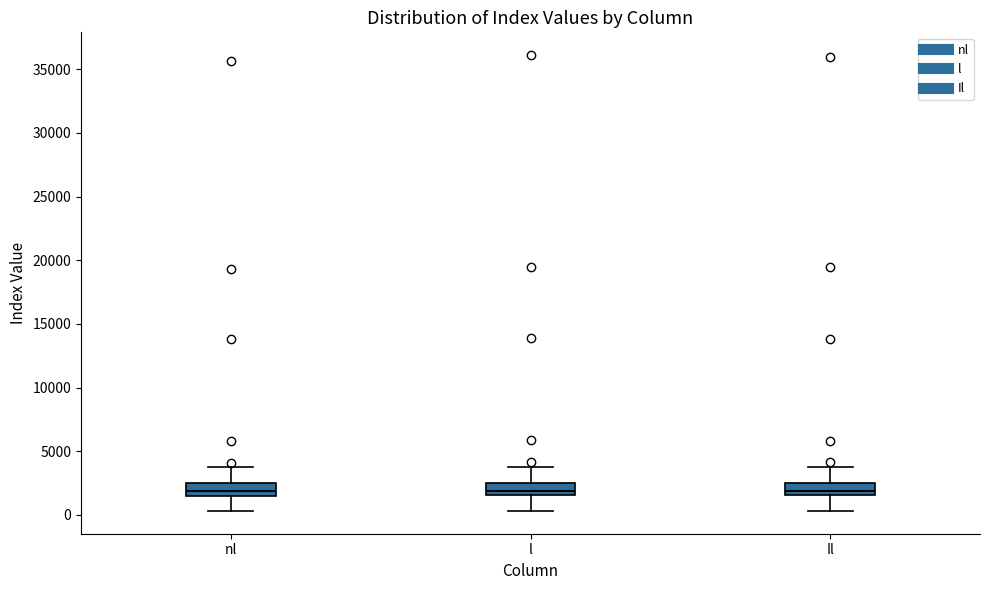

Reading left to right, read every box against the y-axis: the position of its median line, the range the box covers, and the ends of its whiskers. The values are not printed on the chart, so give them approximately, as read against the axis.

nl: median 2000, box 1500 to 2500, whiskers 500 to 4000
l: median 2000, box 1500 to 2500, whiskers 500 to 4000
Il: median 2000, box 1500 to 2500, whiskers 500 to 3500